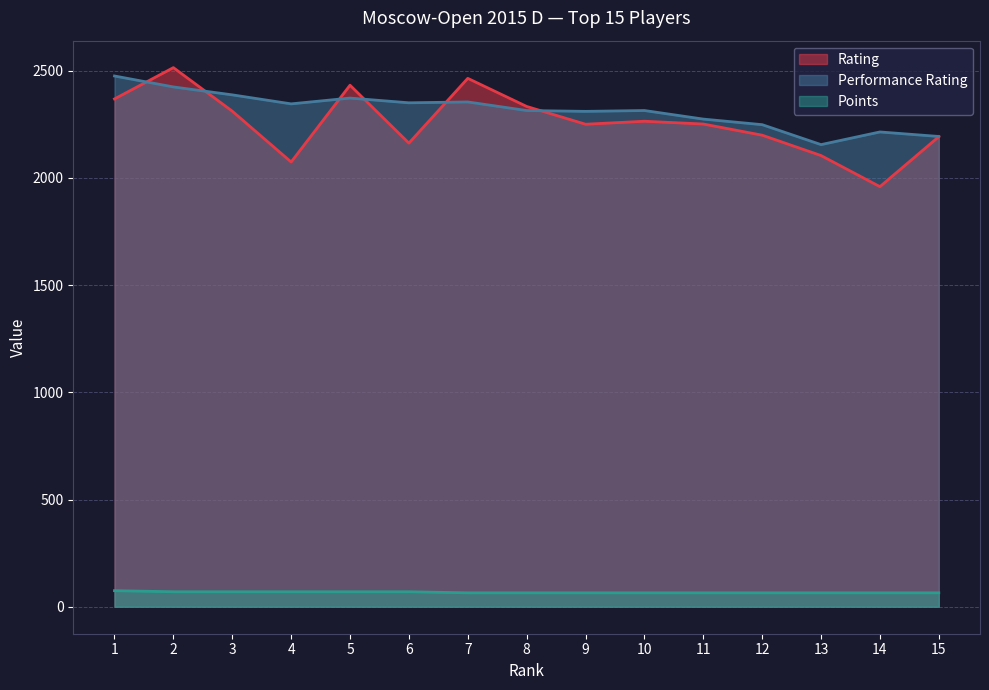

Does the chart have visible grid lines?

Yes